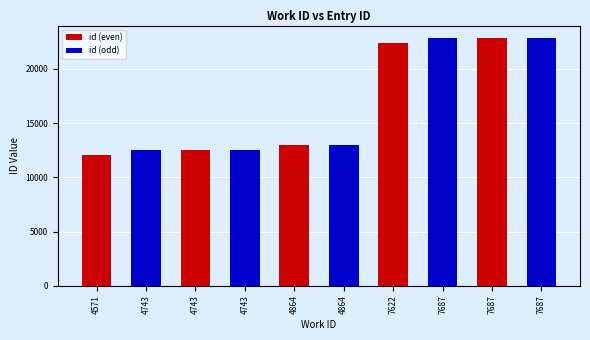

At which label is id (even) closest to 11417?

4571